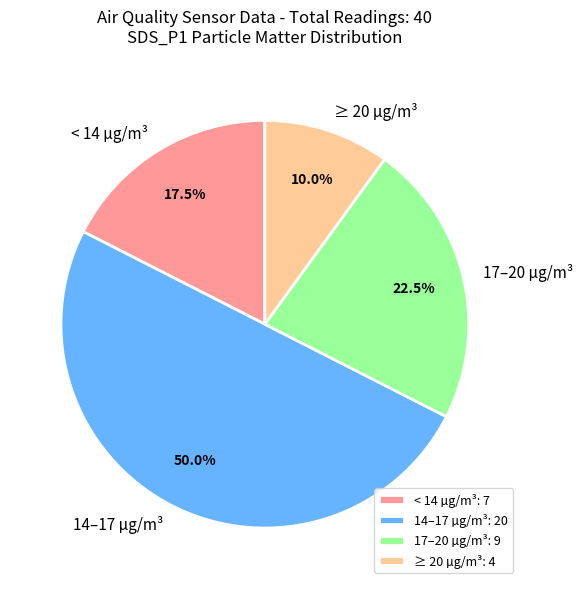

Count the number of slices in the pie.

4